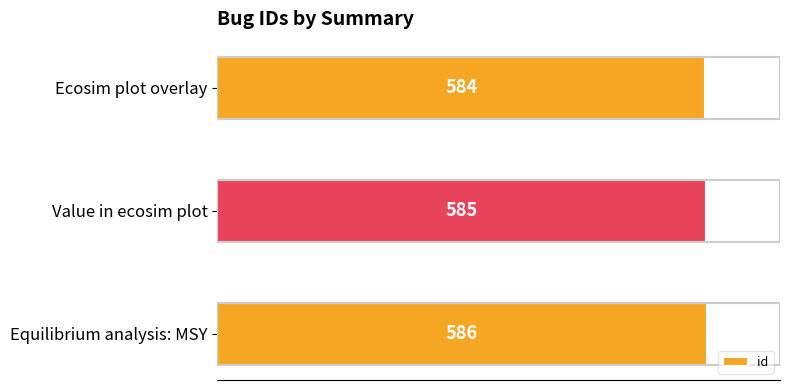

How many series are shown in this chart?

1